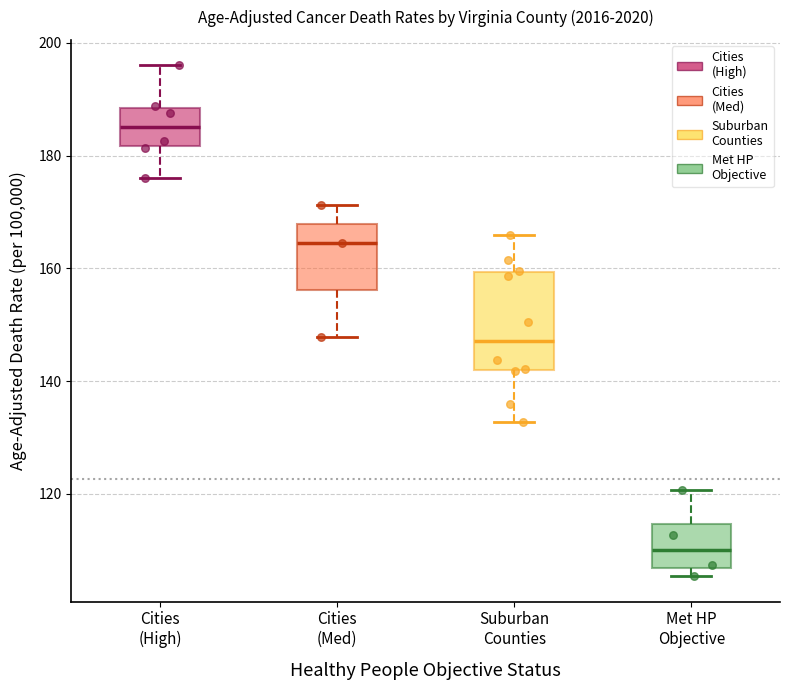

Reading left to right, transcribe this box plot: for each box, give where its median line is, the range the box spans, and where its two whiskers end, as read against the y-axis. The values are not printed on the chart, so give them approximately, as read against the axis.

Cities (High): median 186, box 182 to 188, whiskers 176 to 196
Cities (Med): median 164, box 156 to 168, whiskers 148 to 172
Suburban Counties: median 148, box 142 to 160, whiskers 132 to 166
Met HP Objective: median 110, box 106 to 114, whiskers 106 (just below the box's lower edge) to 120